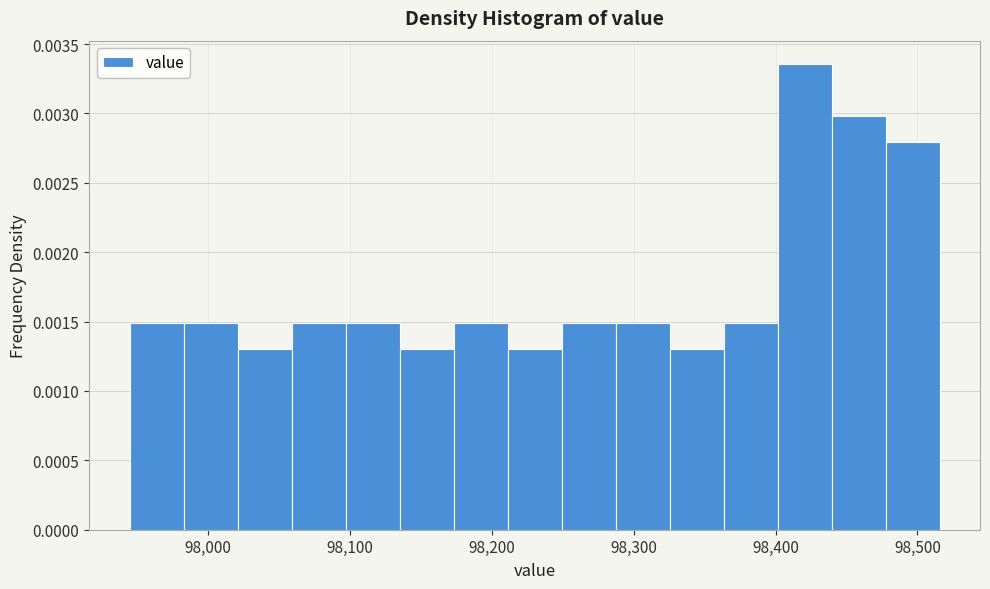

Read against the x-axis, roughly where is the centre of the tallest bar?

98420